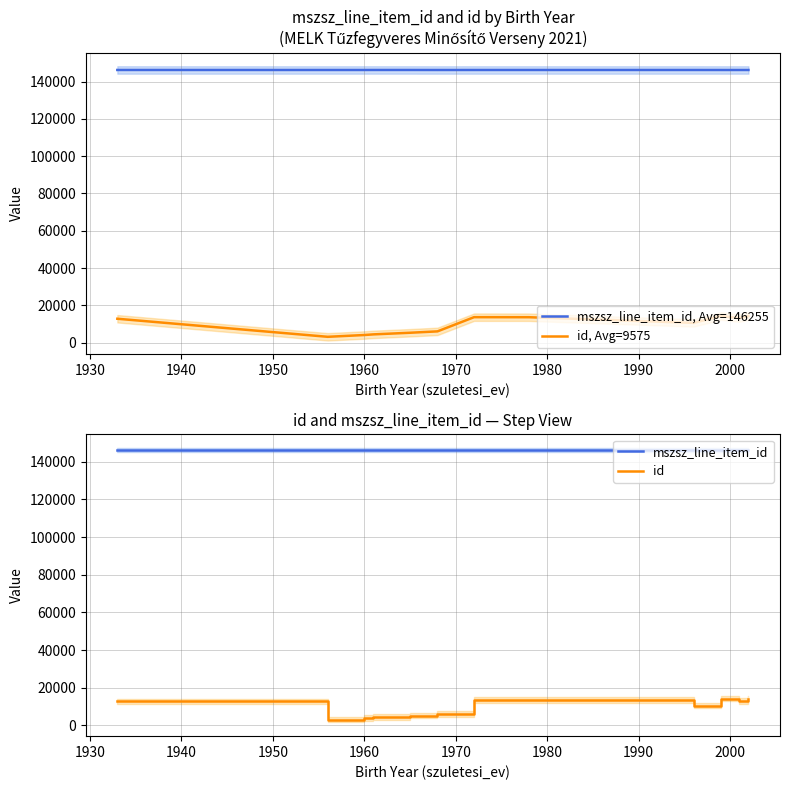

True or false: id, Avg=9575 and mszsz_line_item_id, Avg=146255 cross at least once.

False